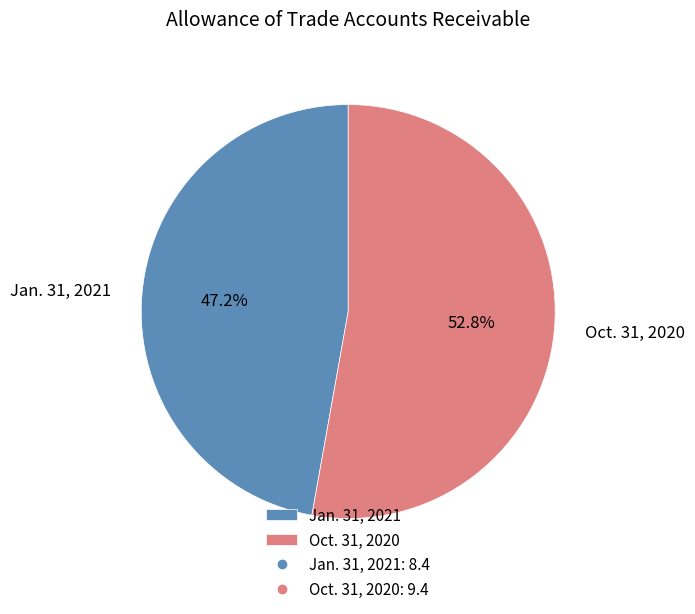

Combined, what portion of the pie is Jan. 31, 2021 and Oct. 31, 2020?

100.0%